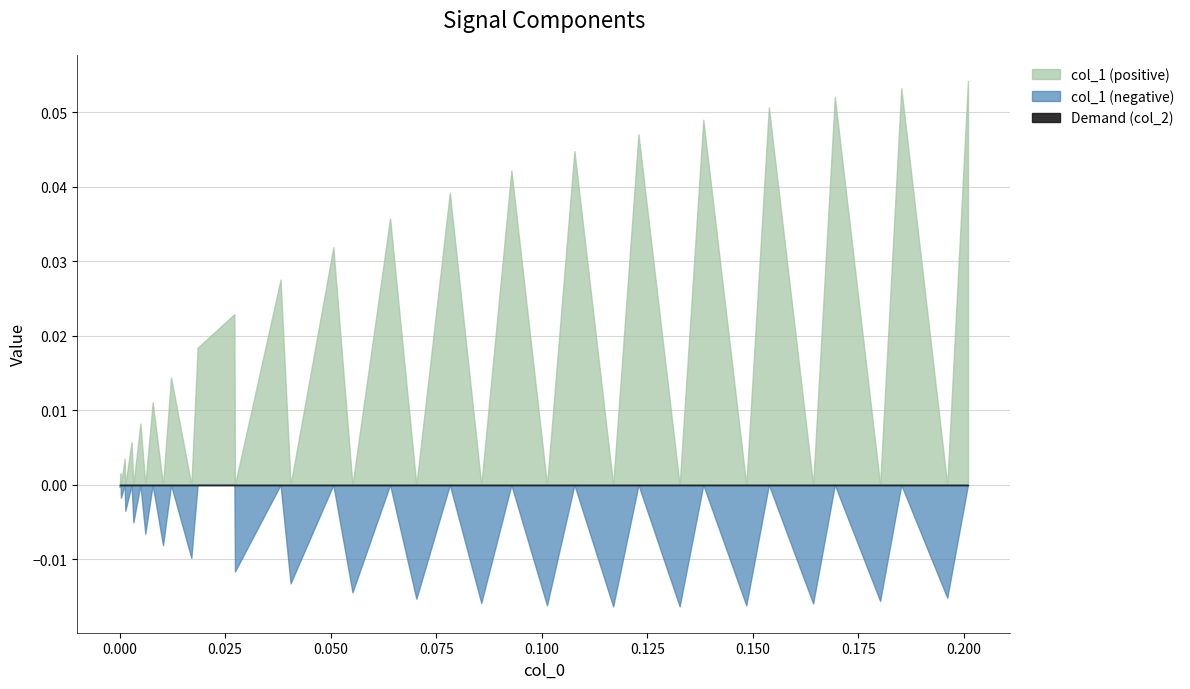

Which series has the largest total across all categories?

col_1_pos